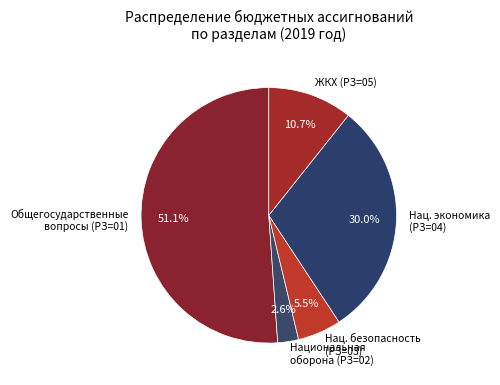

What is the largest slice in the pie chart?

Общегосударственные вопросы (РЗ=01)